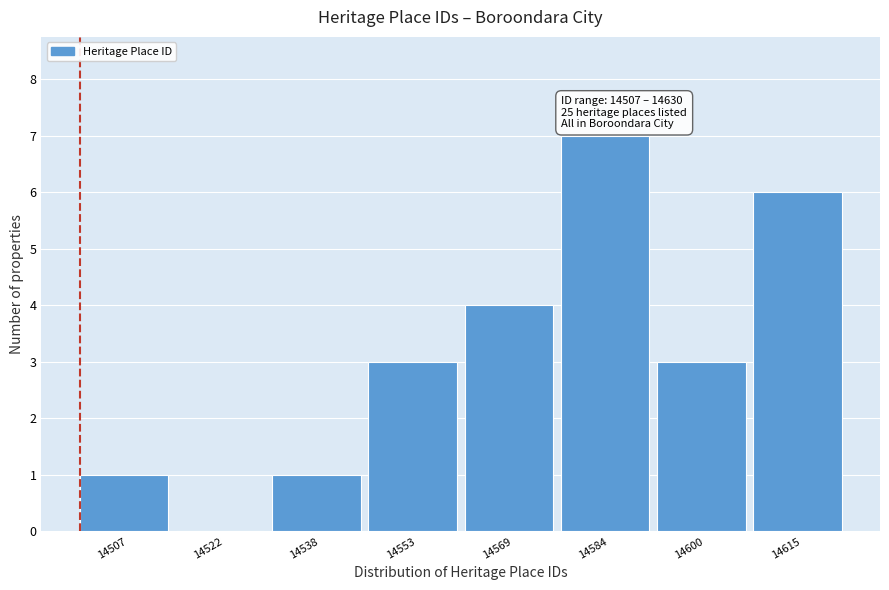

Reading left to right, what are all the values shown in this chart?

14507=1	14522=0	14538=1	14553=3	14569=4	14584=7	14600=3	14615=6